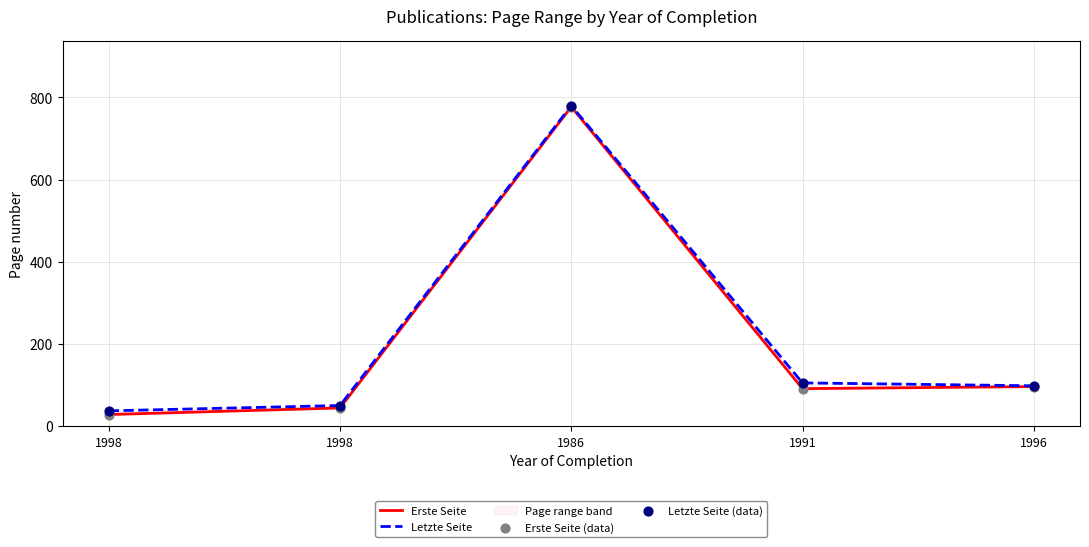

At which category is the sum across all series the highest?

1986